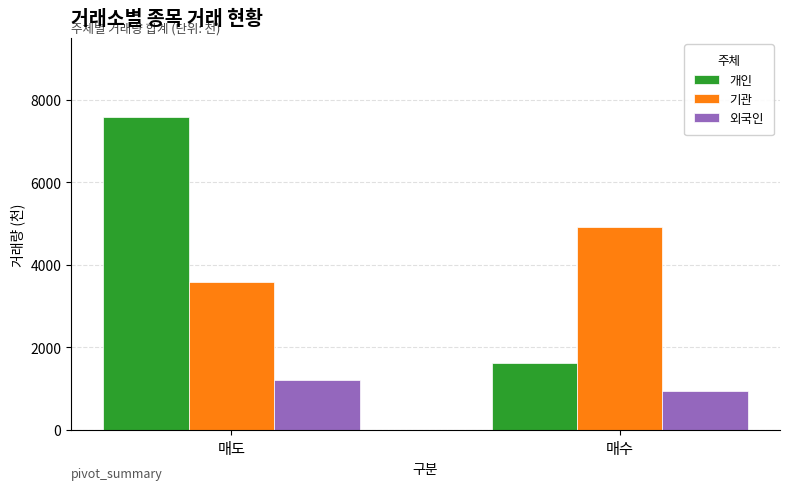

Is it true that 기관 equals 4921 at 매수?

True